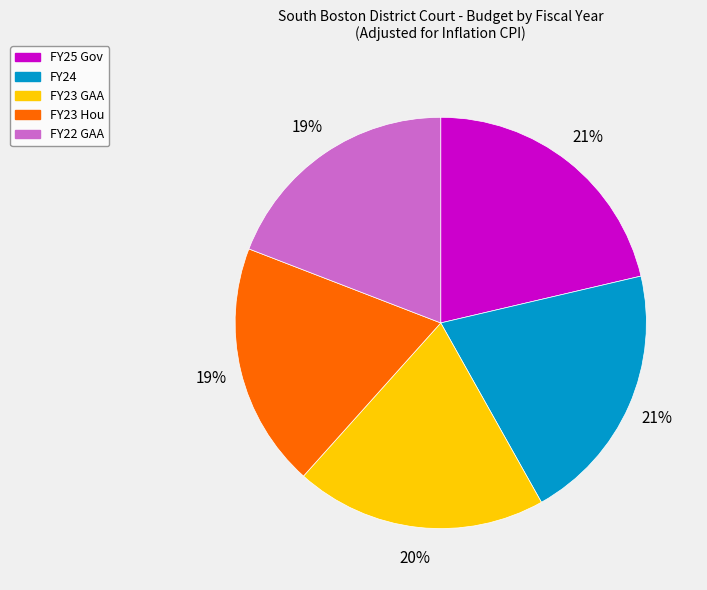

Combined, do FY25 Gov and FY23 GAA account for over 50%?

No